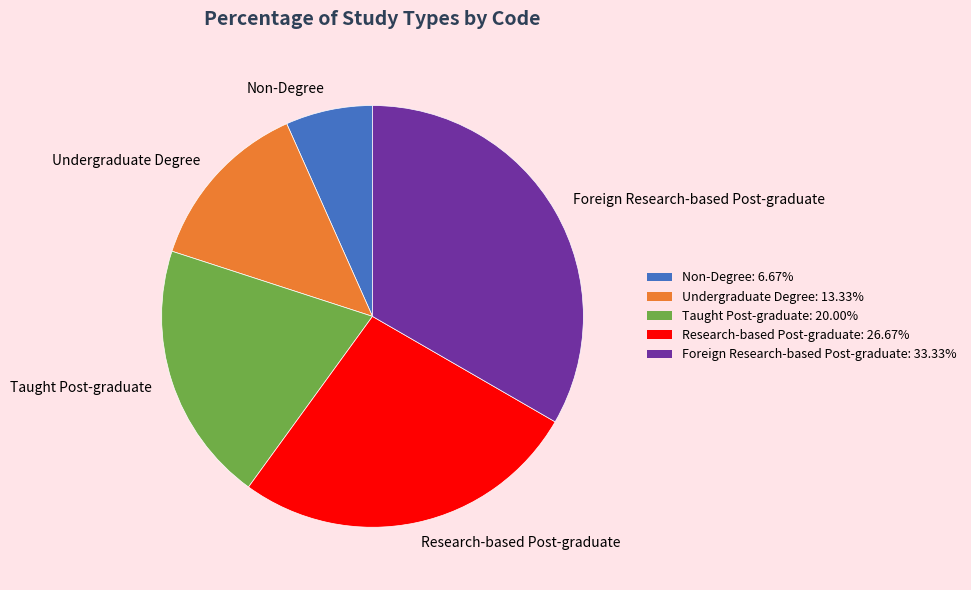

Combined, do Research-based Post-graduate: 26.67% and Taught Post-graduate: 20.00% account for over 50%?

No